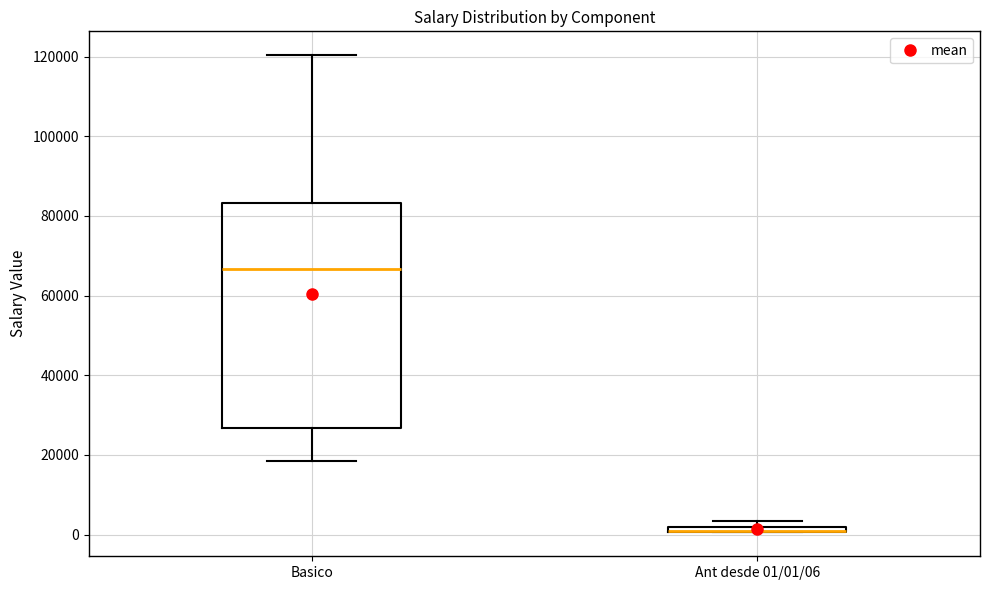

Where is the lower edge of the box for Basico on the y-axis? The values are not printed on the chart, so give them approximately, as read against the axis.

26000